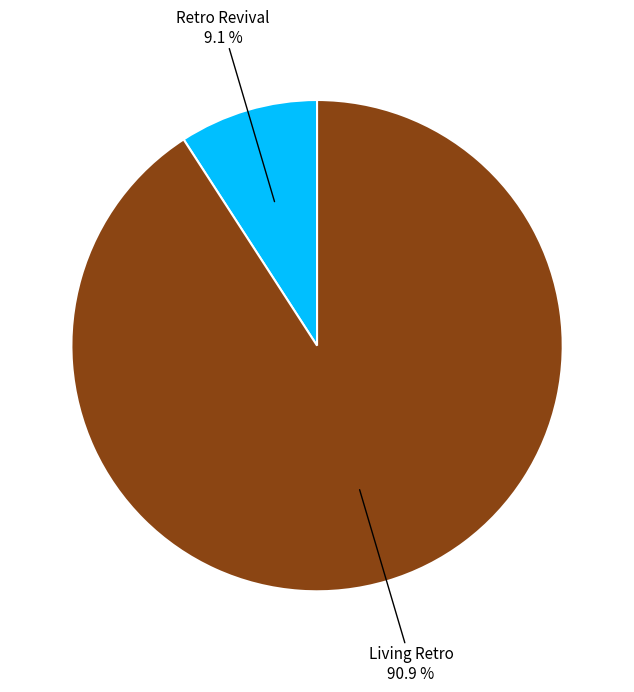

Count the number of slices in the pie.

2